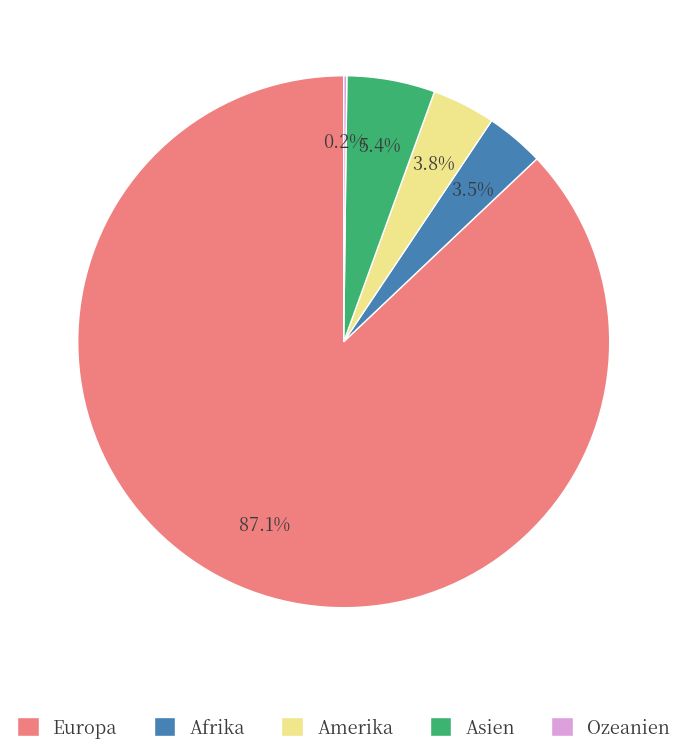

What portion of the pie excludes Asien?

94.6%